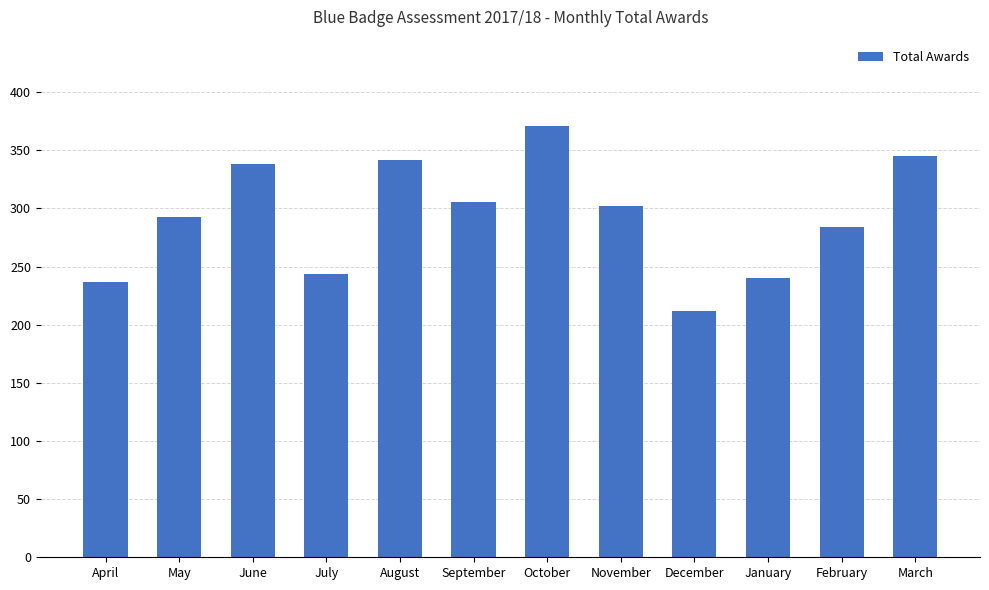

What is the change in value from January to March?

+105